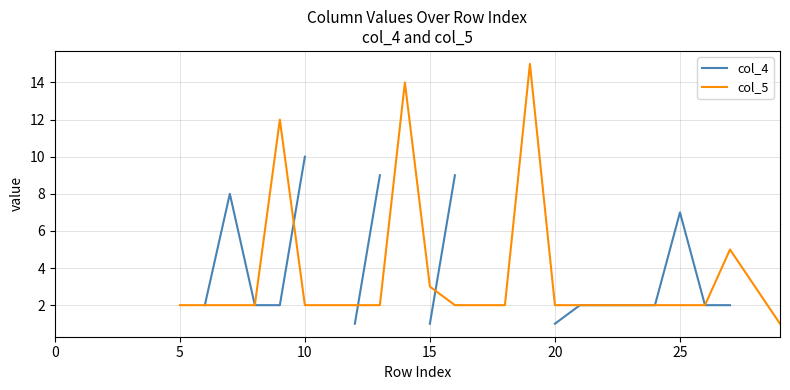

True or false: col_5 has more than 1 interior local peaks.

True